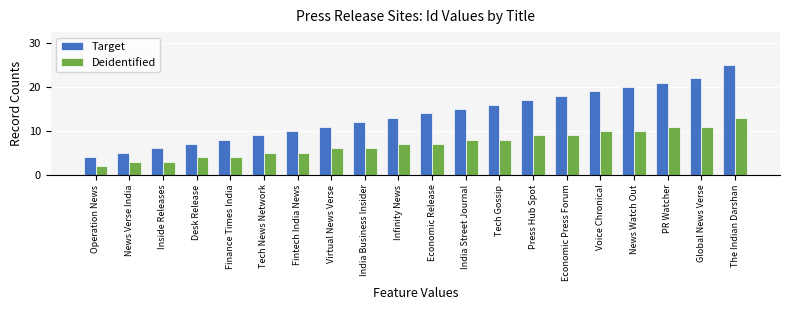

How many bars are there in each group?

2